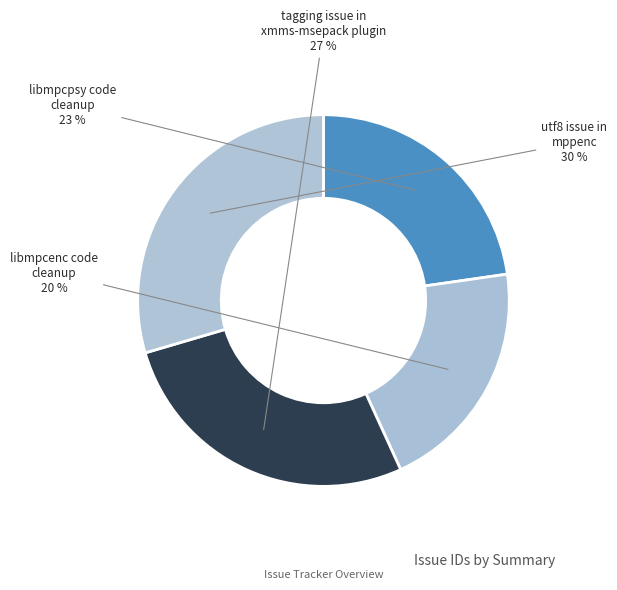

To the nearest percent, what portion does utf8 issue in mppenc represent?

30%